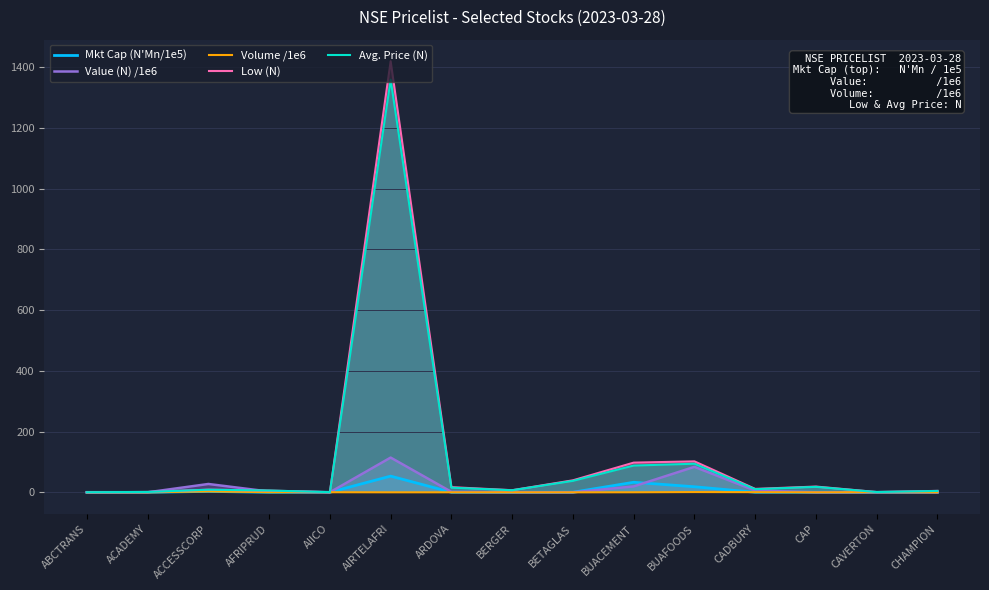

What is the difference between the highest and lowest values at BETAGLAS?

39.6